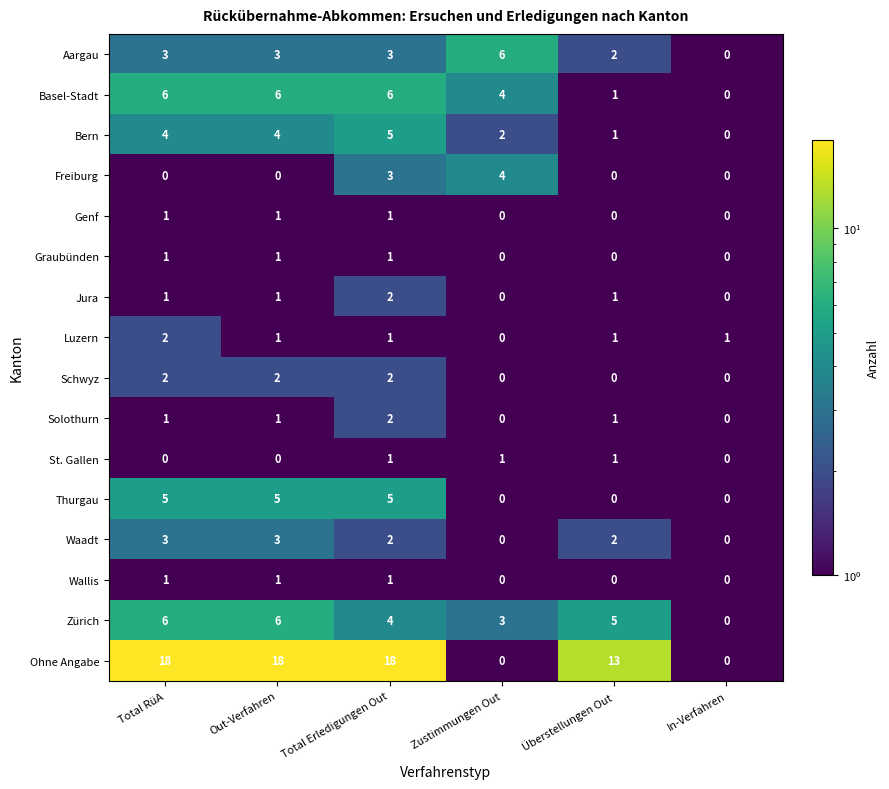

What is the difference between the second highest and second lowest values in the Zürich series?

3